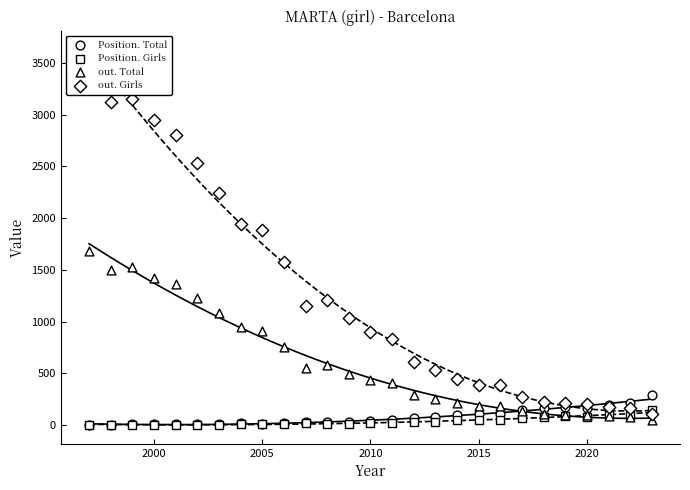

What are all the series names shown in the legend?

Position. Total, Position. Girls, out. Total, out. Girls